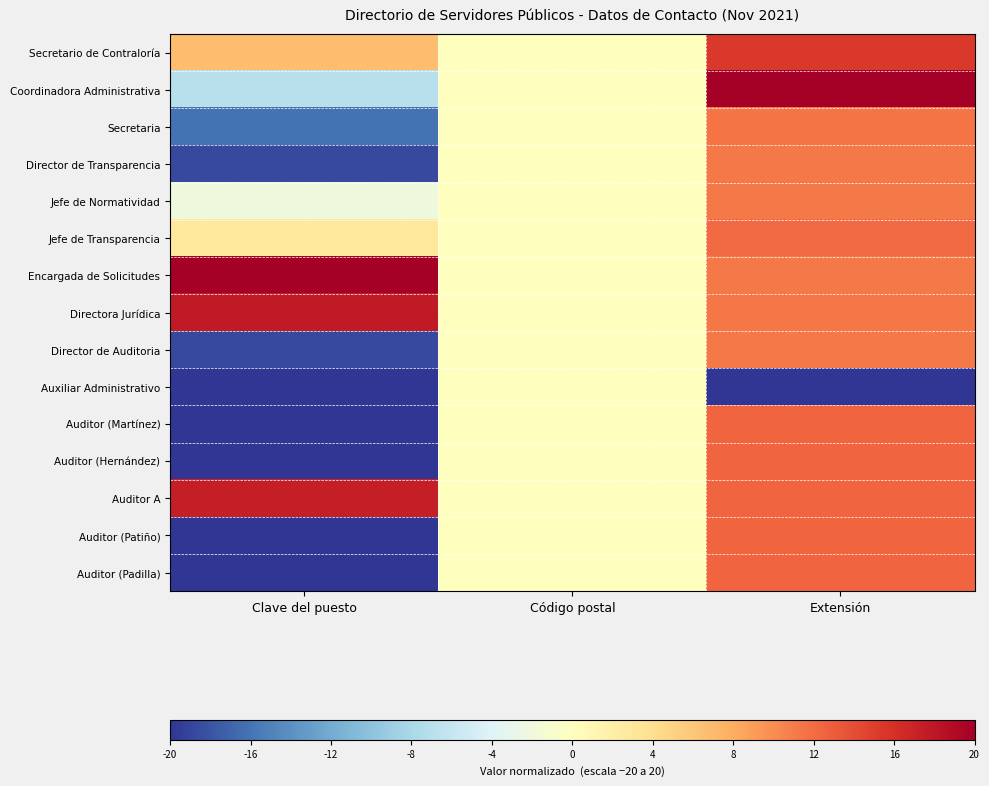

How many series are shown in this chart?

15